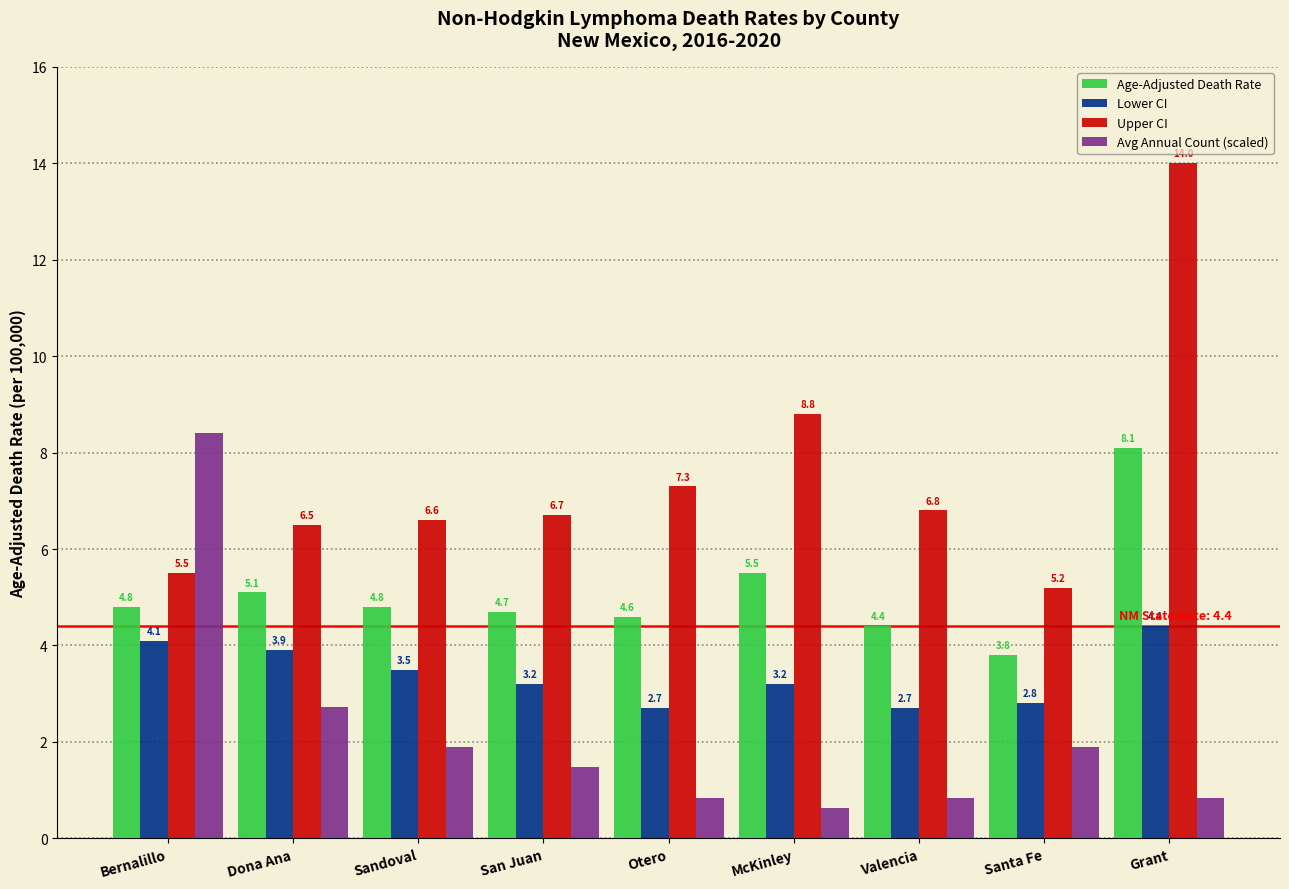

What is the difference between the second highest and second lowest values in the Lower CI series?

1.4